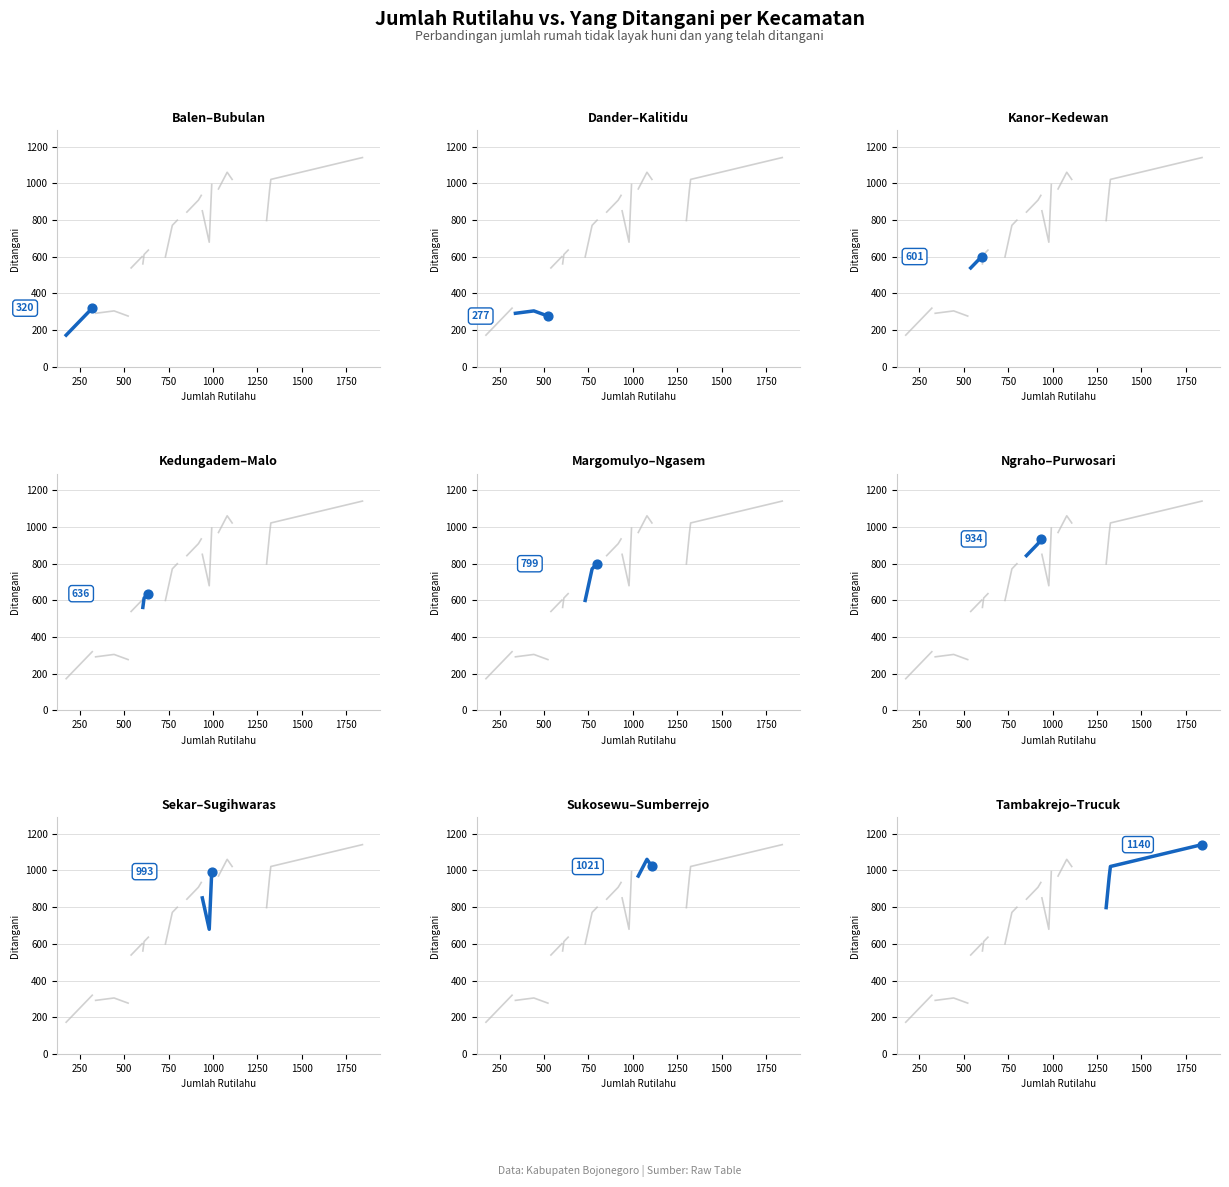

What is the change in value from 250 to 750?

+176